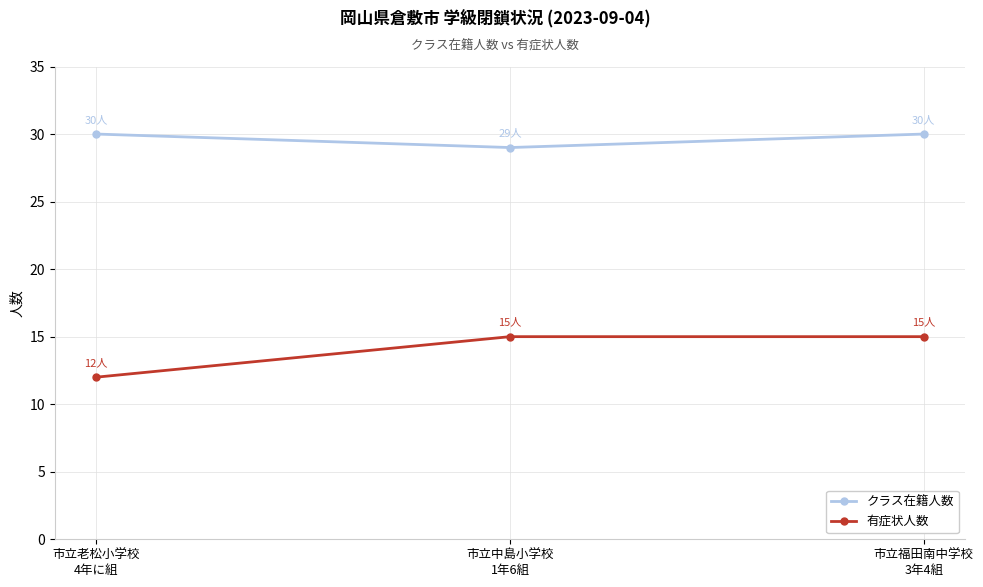

Which series changed the most between 市立老松小学校
4年に組 and 市立福田南中学校
3年4組?

有症状人数